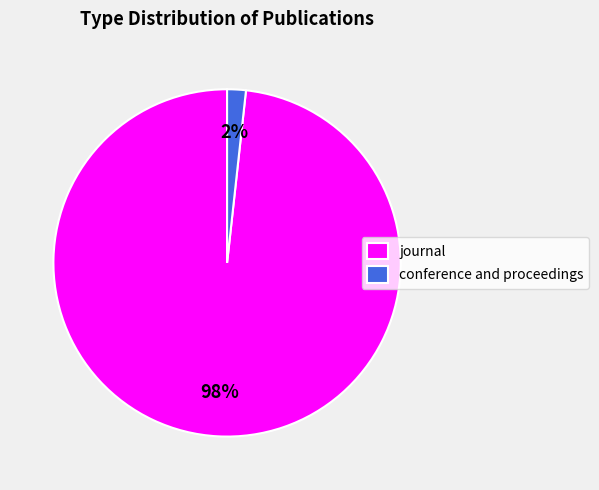

Count the number of slices in the pie.

2